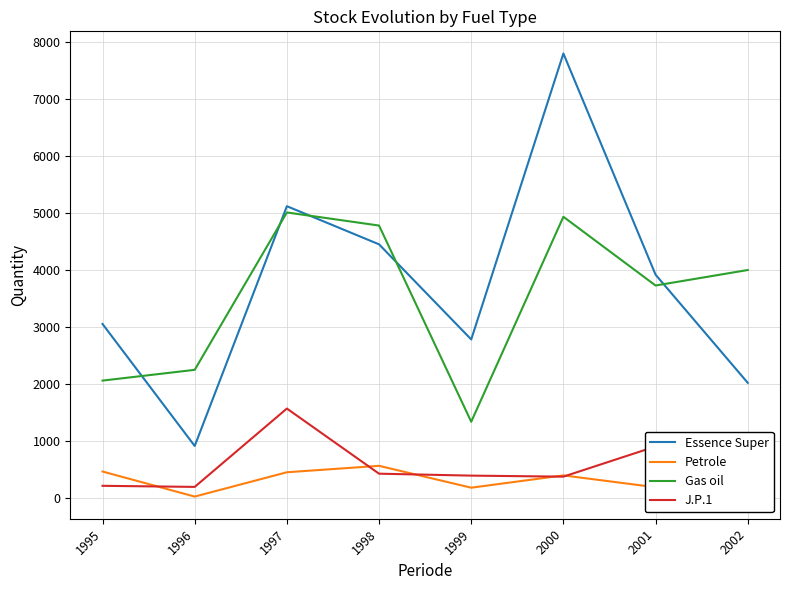

True or false: Petrole and Gas oil intersect in this chart.

False